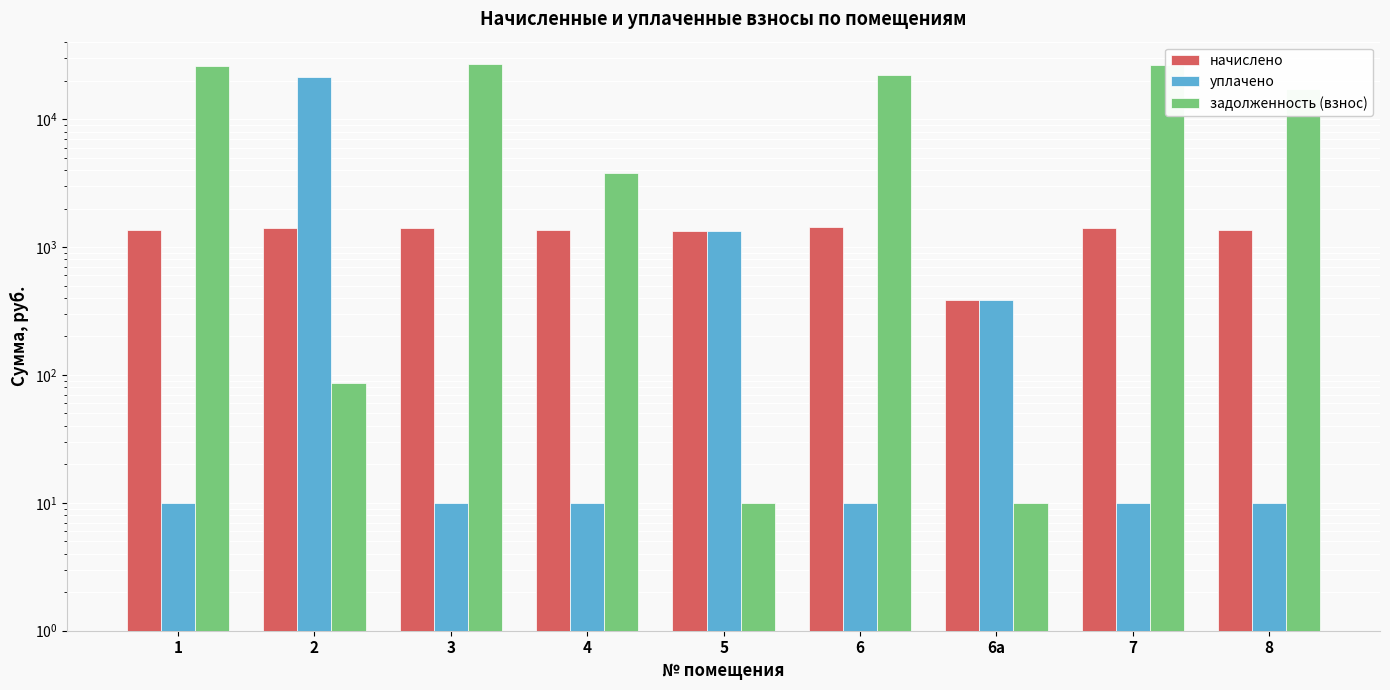

At which label is начислено closest to 910?

5